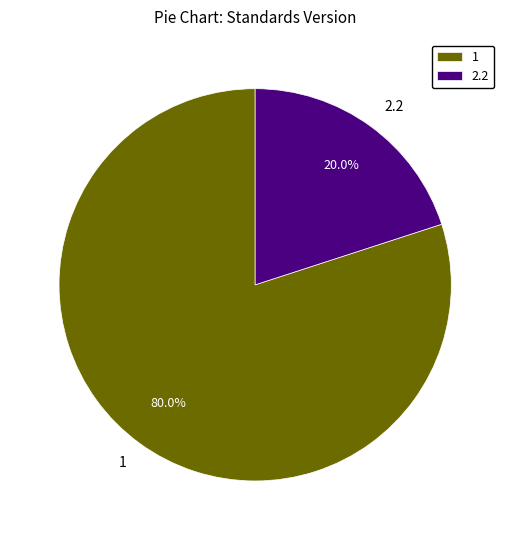

How many slices are in this pie chart?

2